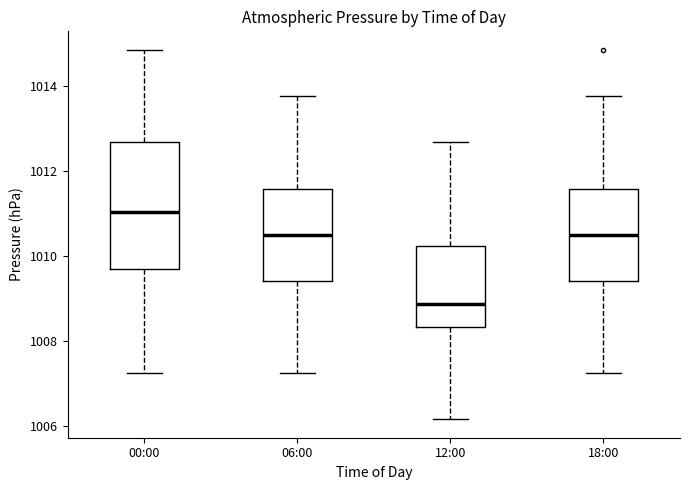

Where does the lower whisker of the box for 18:00 end on the y-axis? The values are not printed on the chart, so give them approximately, as read against the axis.

1007.2